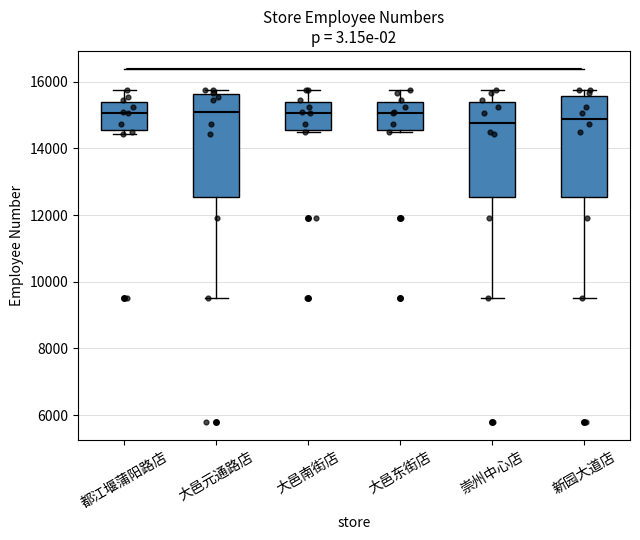

Reading left to right, transcribe this box plot: for each box, give where its median line is, the range the box spans, and where its two whiskers end, as read against the y-axis. The values are not printed on the chart, so give them approximately, as read against the axis.

都江堰蒲阳路店: median 15000, box 14600 to 15400, whiskers 14400 to 15800
大邑元通路店: median 15000, box 12600 to 15600, whiskers 9600 to 15800
大邑南街店: median 15000, box 14600 to 15400, whiskers 14400 to 15800
大邑东街店: median 15000, box 14600 to 15400, whiskers 14400 to 15800
崇州中心店: median 14800, box 12600 to 15400, whiskers 9600 to 15800
新园大道店: median 14800, box 12600 to 15600, whiskers 9600 to 15800